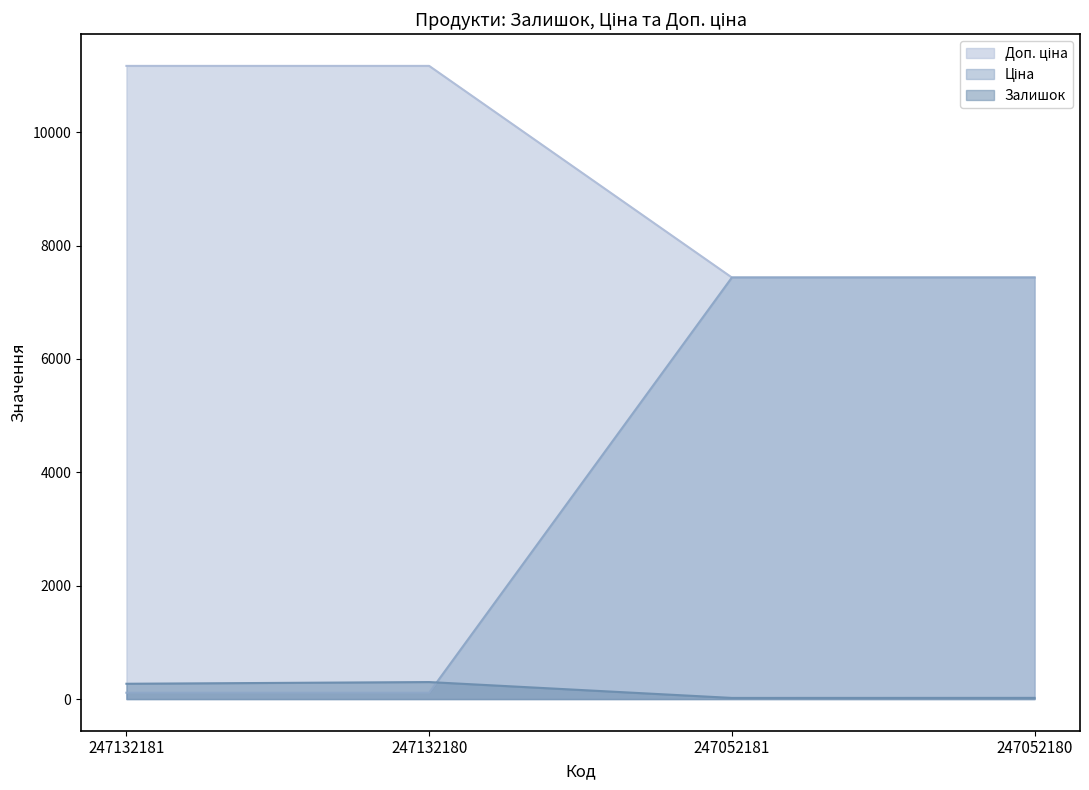

Which series has the widest spread of values?

Доп. ціна